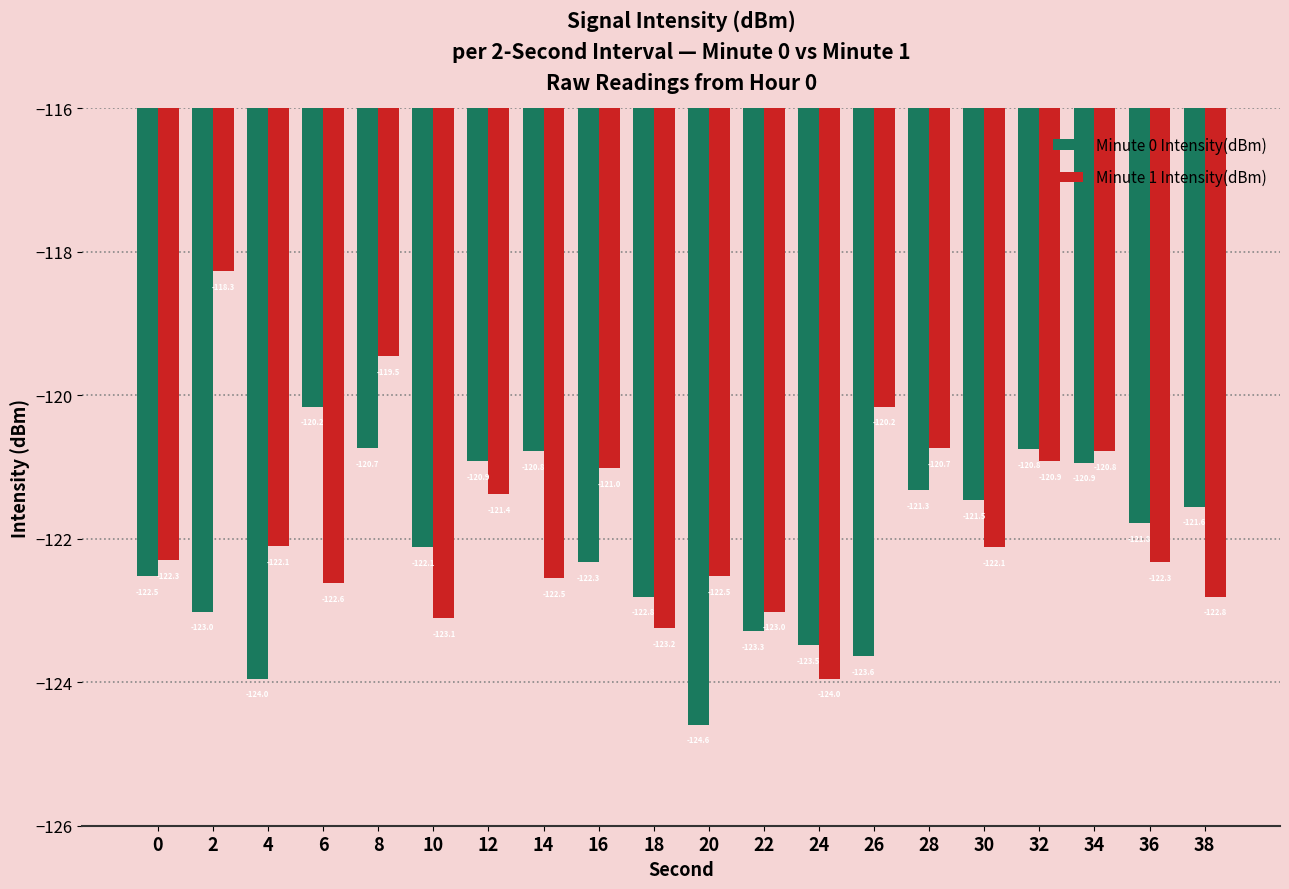

At 6, list the series in order from largest to smallest.

Minute 0 Intensity(dBm), Minute 1 Intensity(dBm)